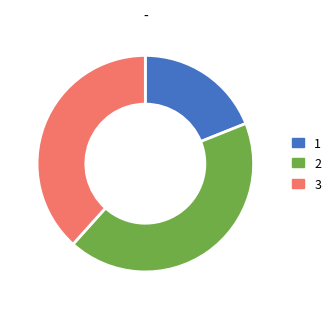

Does 1 account for over 50% of the chart?

No